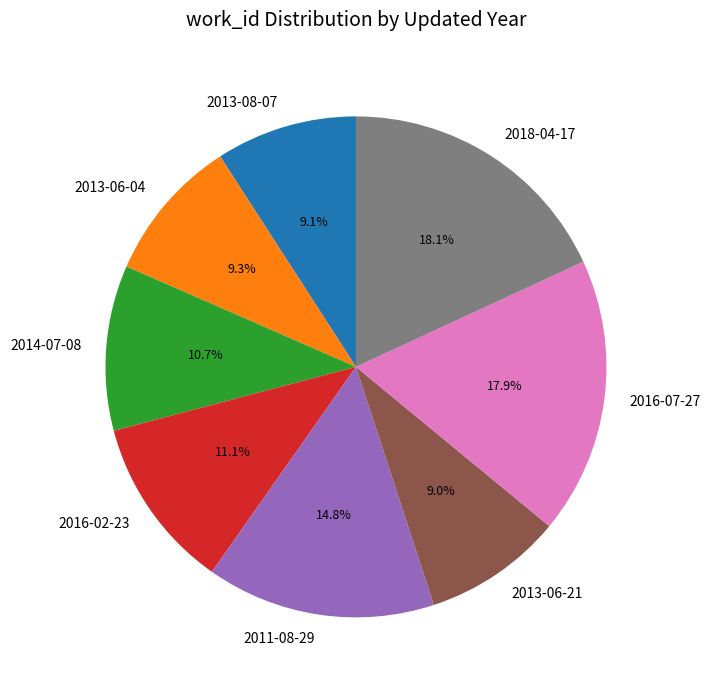

Combined, do 2013-06-04 and 2016-07-27 account for over 50%?

No